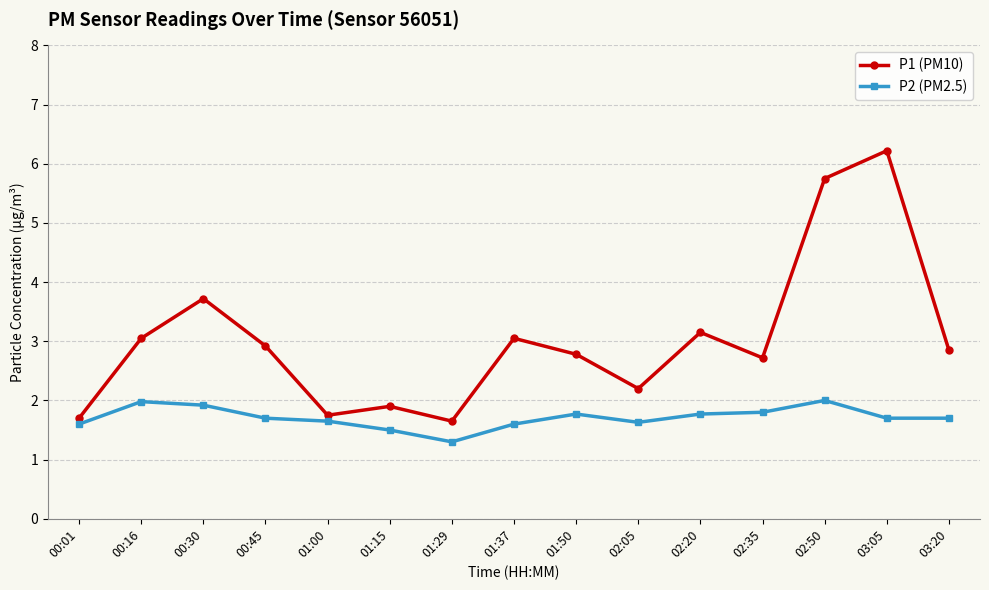

True or false: P1 (PM10) has a value of 3.0 at 00:16.

True